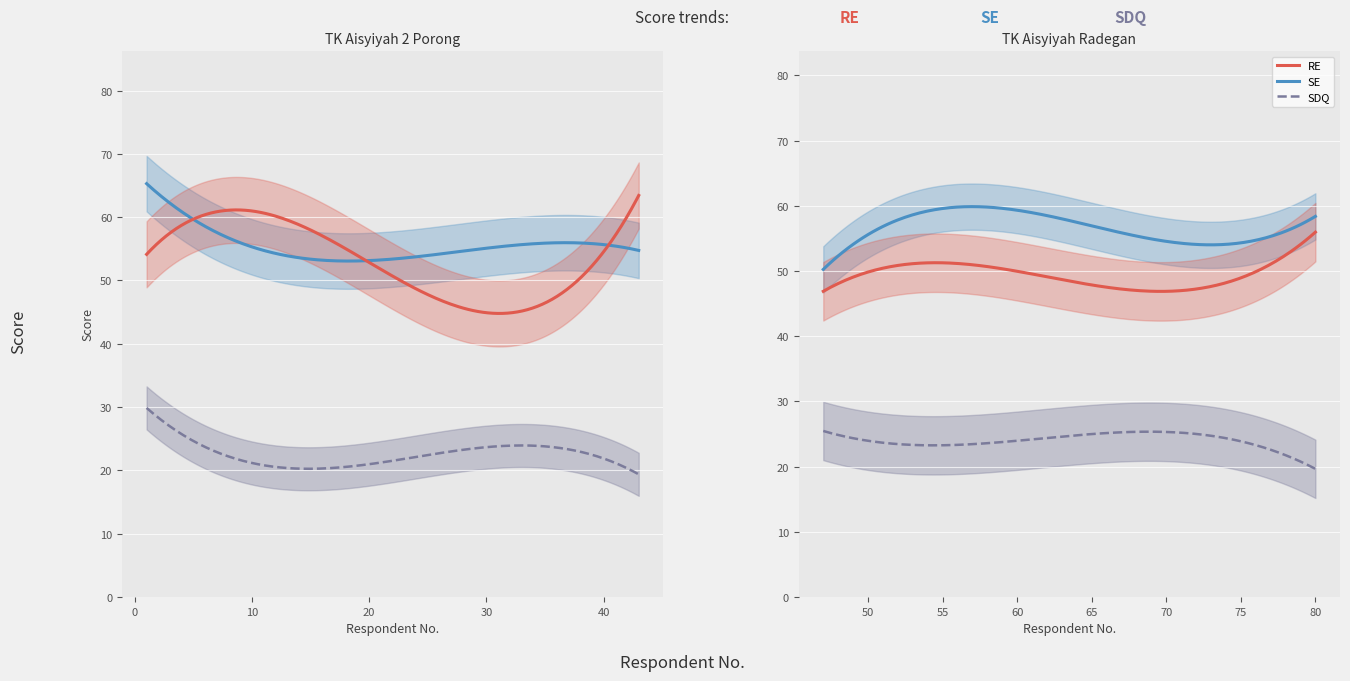

How many lines are shown in the chart?

3